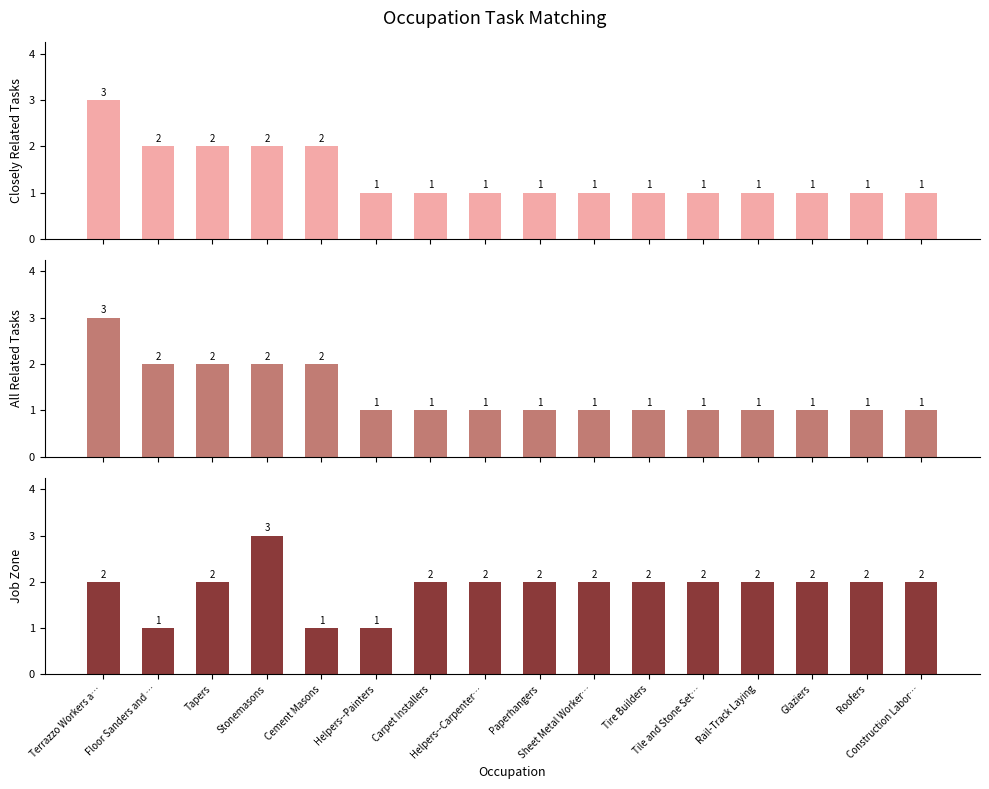

Which has a higher value, Cement Masons or Tile and Stone Set…?

Cement Masons